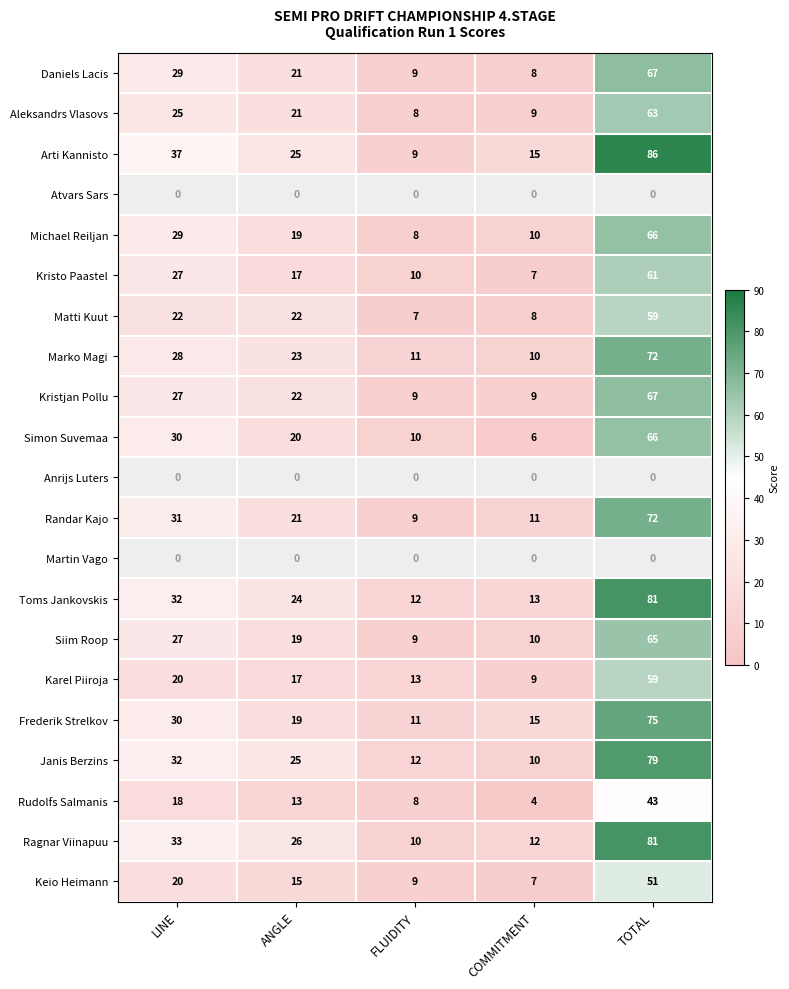

Rank the categories by Aleksandrs Vlasovs value from lowest to highest.

FLUIDITY, COMMITMENT, ANGLE, LINE, TOTAL